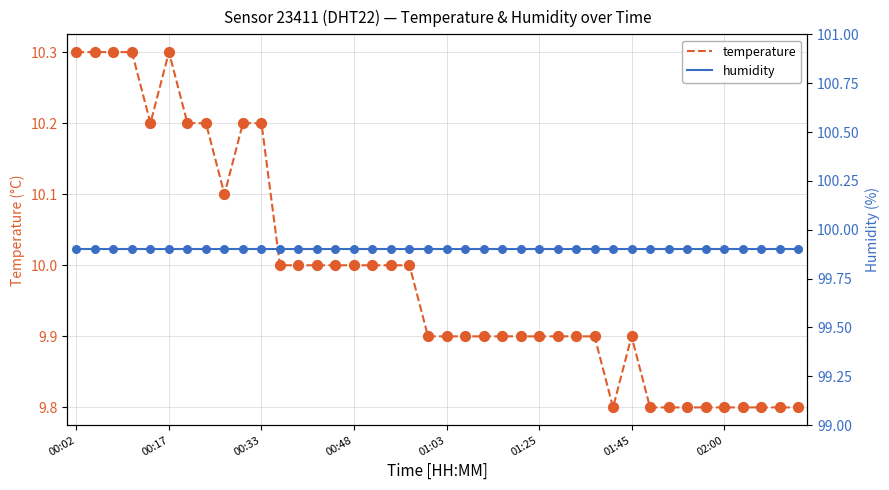

Which series reaches the minimum Y coordinate?

temperature